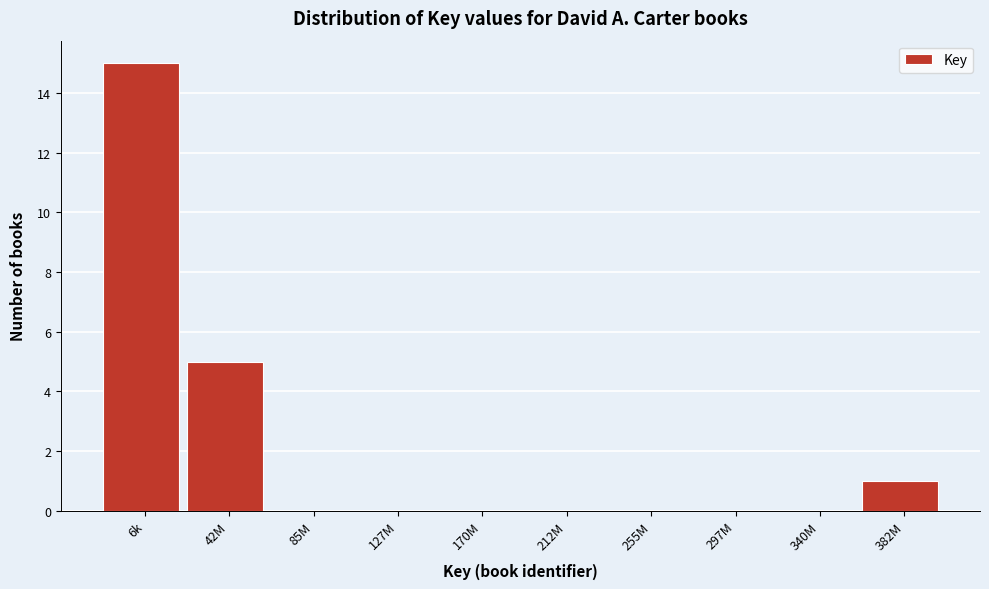

Reading left to right, what are all the values shown in this chart?

6k=15	42M=5	85M=0	127M=0	170M=0	212M=0	255M=0	297M=0	340M=0	382M=1